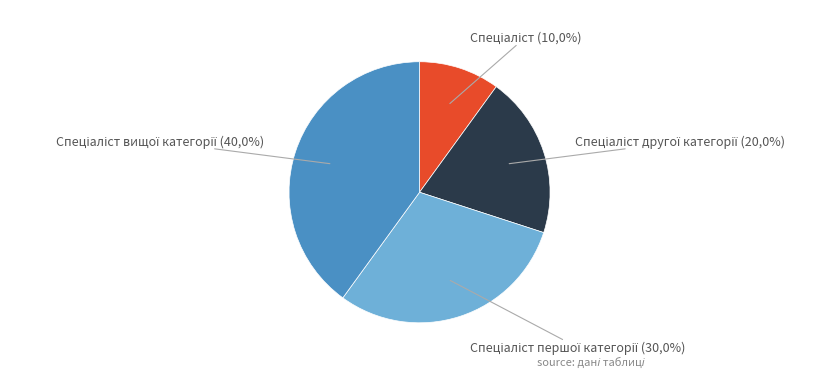

Which slice is the smallest?

Спеціаліст